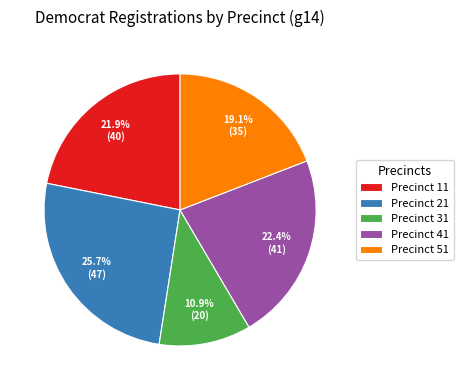

What is the ratio of the value at Precinct 41 to the value at Precinct 21?

0.9